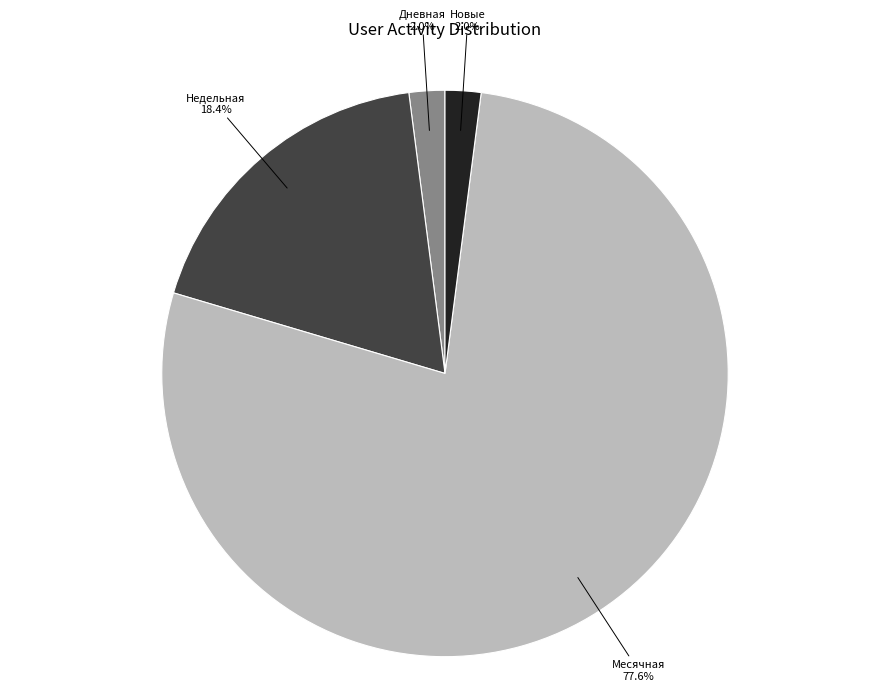

Count the number of slices in the pie.

4